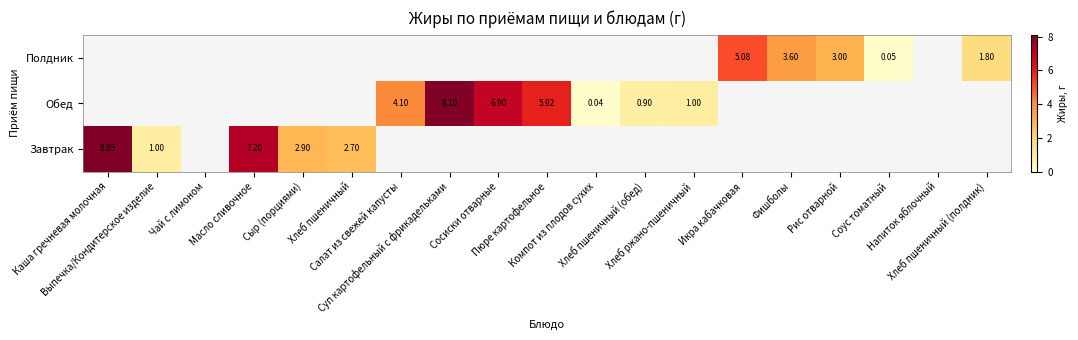

Where is Полдник nearest to the value 2?

Хлеб пшеничный (полдник)